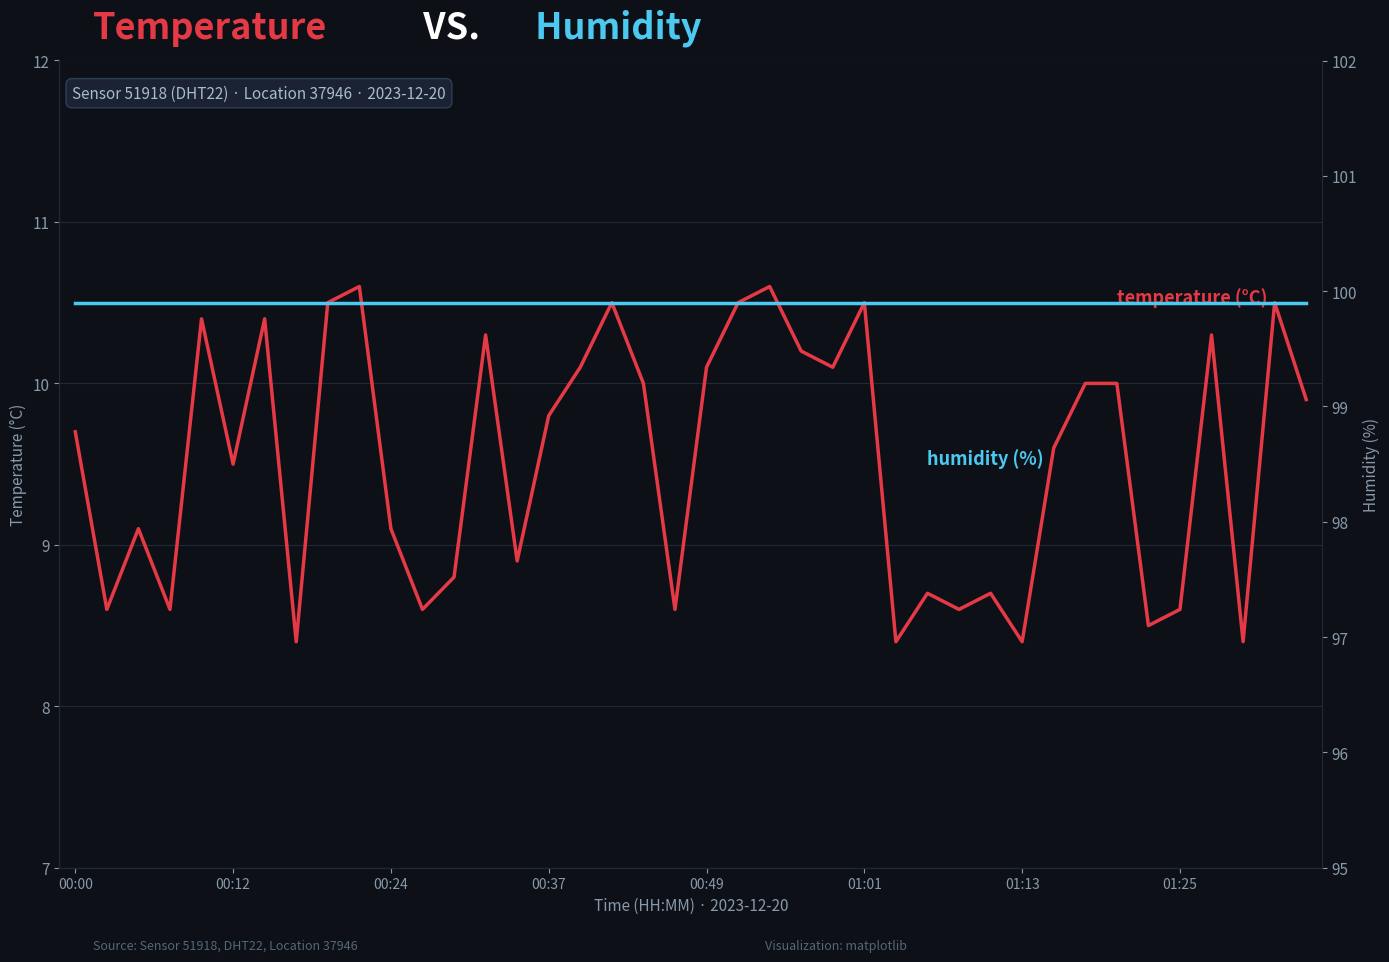

How many data points in temperature are above 9?

25